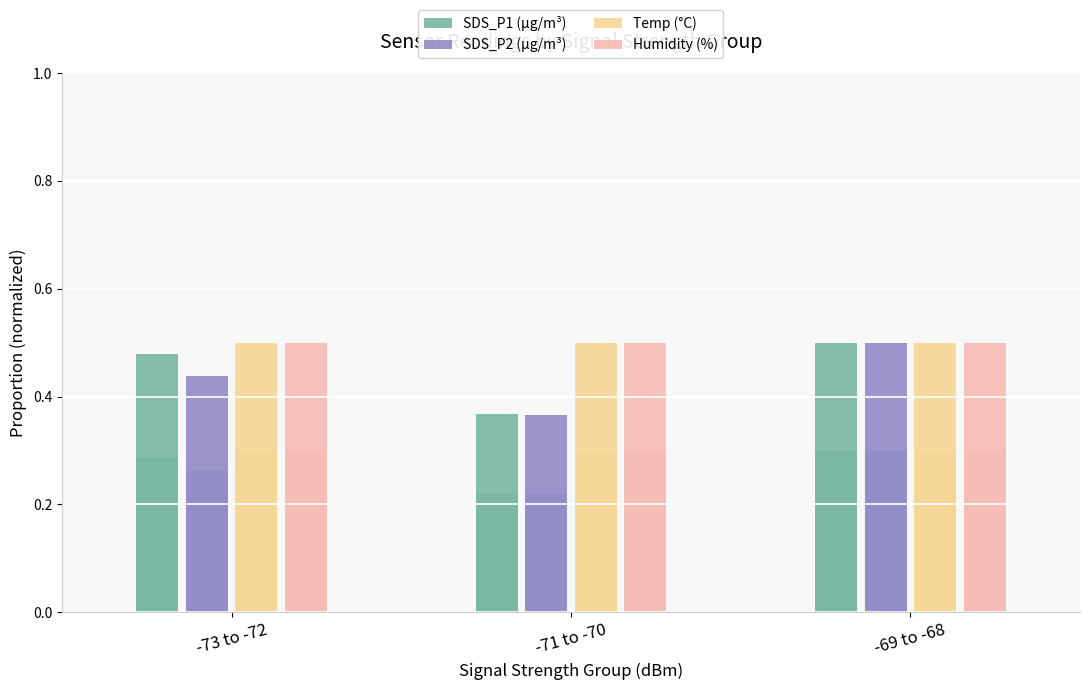

Between -69 to -68 and -73 to -72, which is larger?

-69 to -68